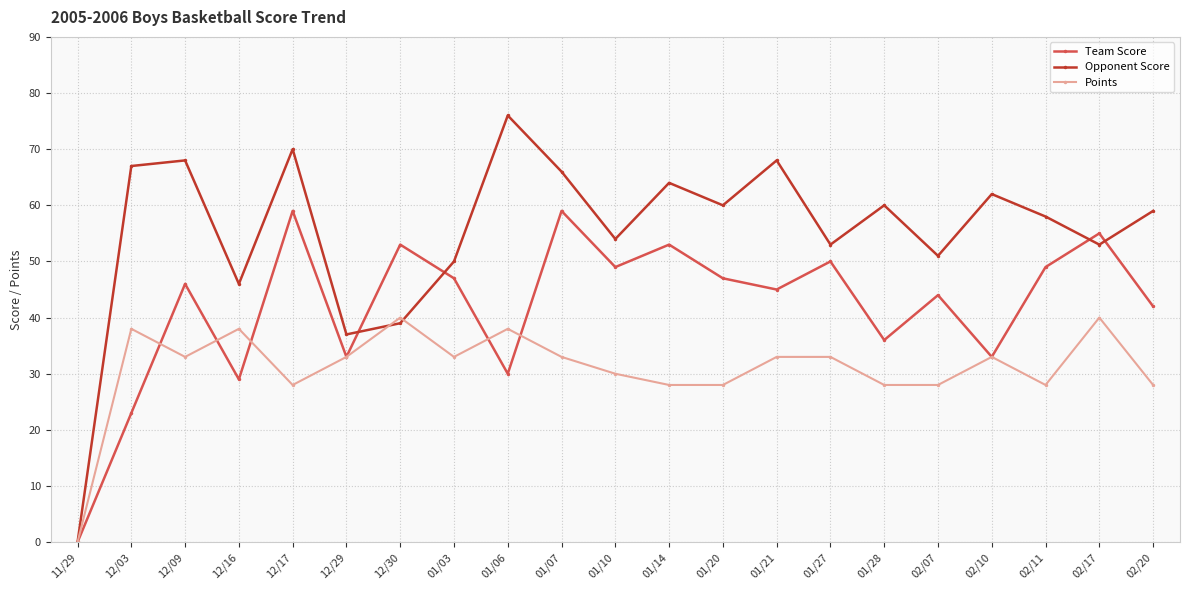

True or false: Points and Team Score cross at least once.

True